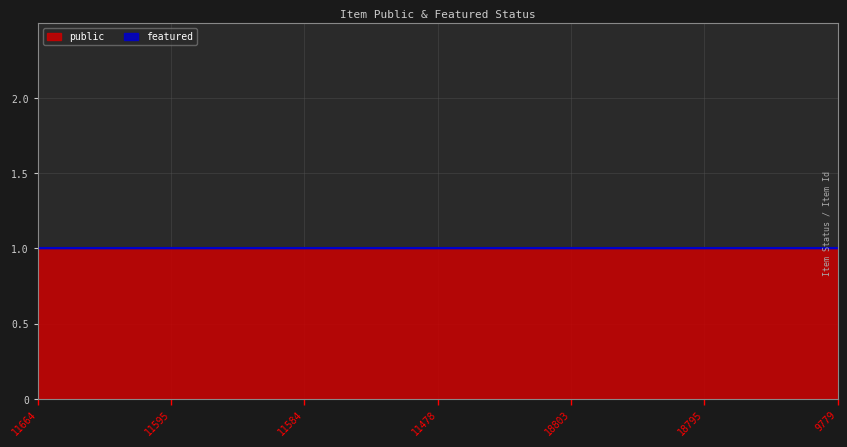

True or false: public has more than 1 points higher than both neighbors.

False